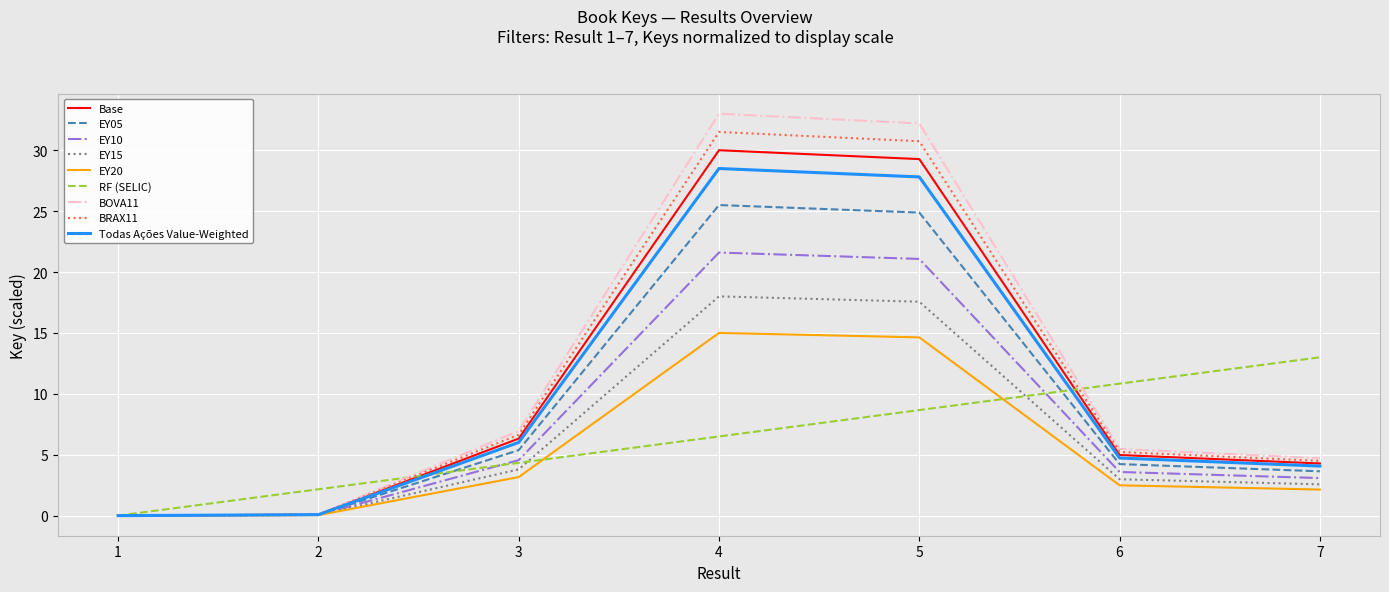

True or false: RF (SELIC) has a value of 2.2 at 2.

True